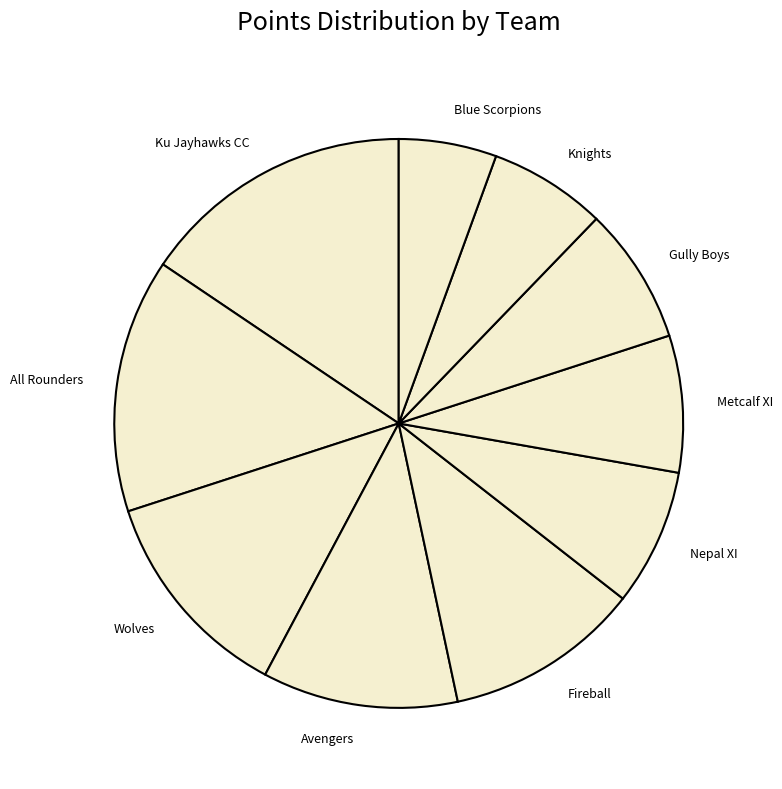

Combined, do Blue Scorpions and Gully Boys account for over 50%?

No